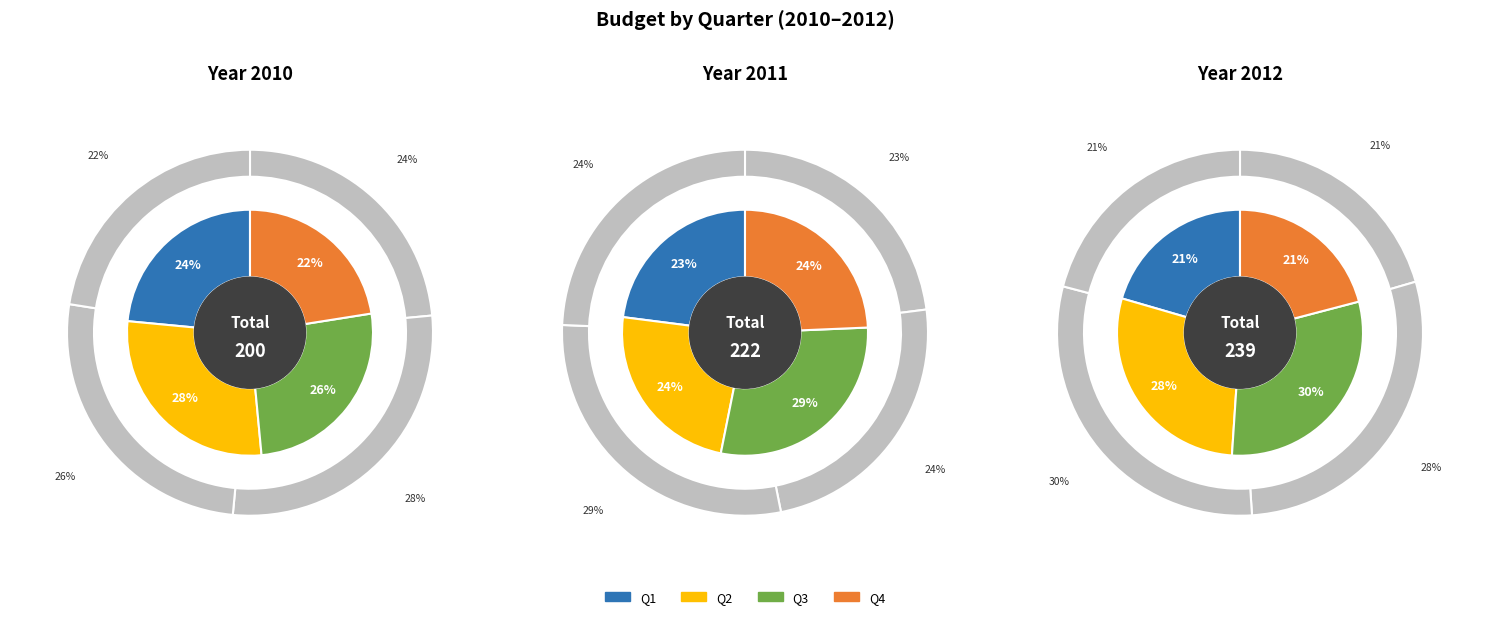

How many segments does this pie chart have?

4